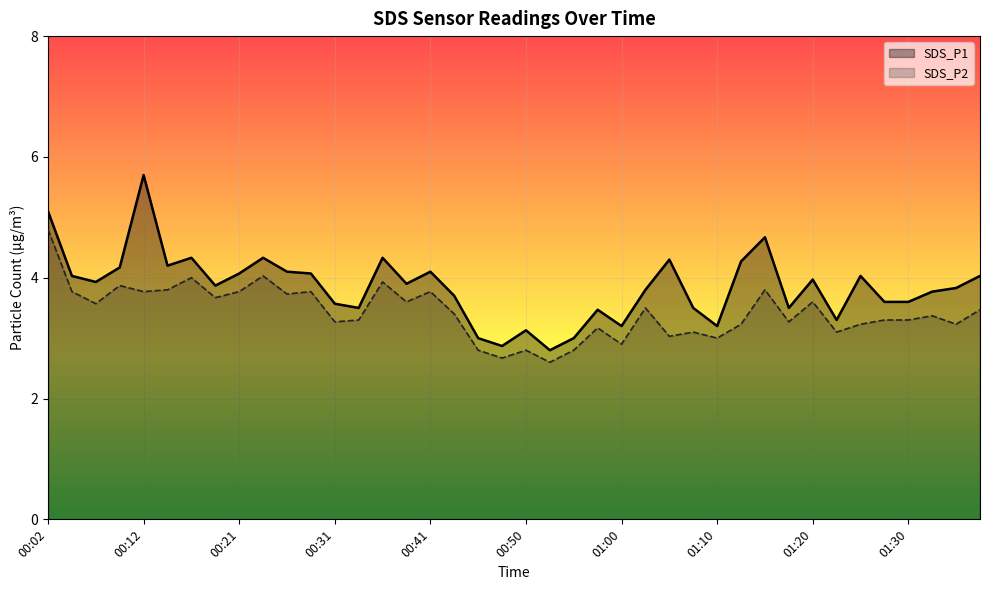

In SDS_P1, how many points are higher than both neighbors (excluding endpoints)?

11